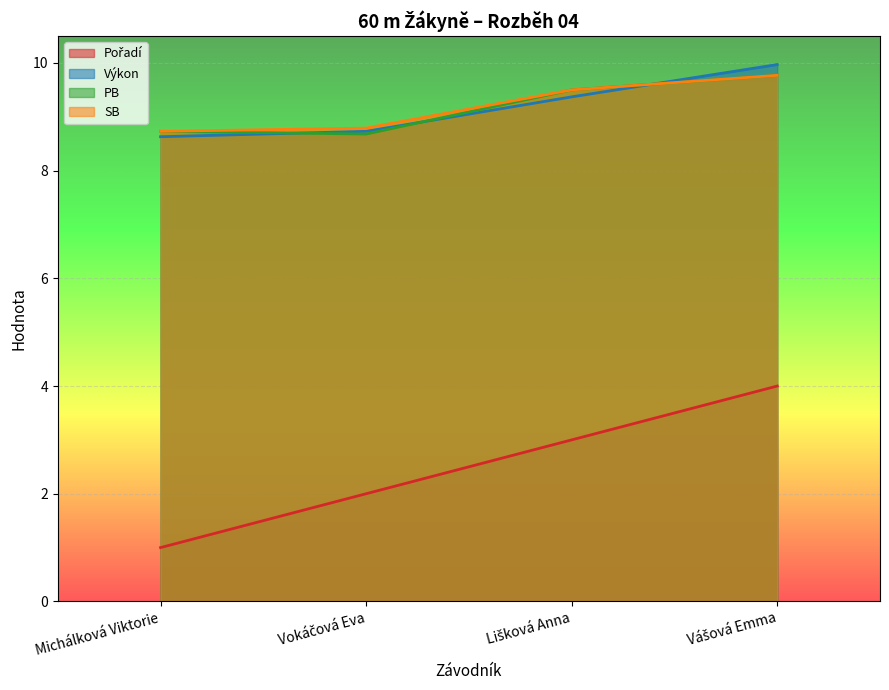

True or false: PB and SB intersect in this chart.

False